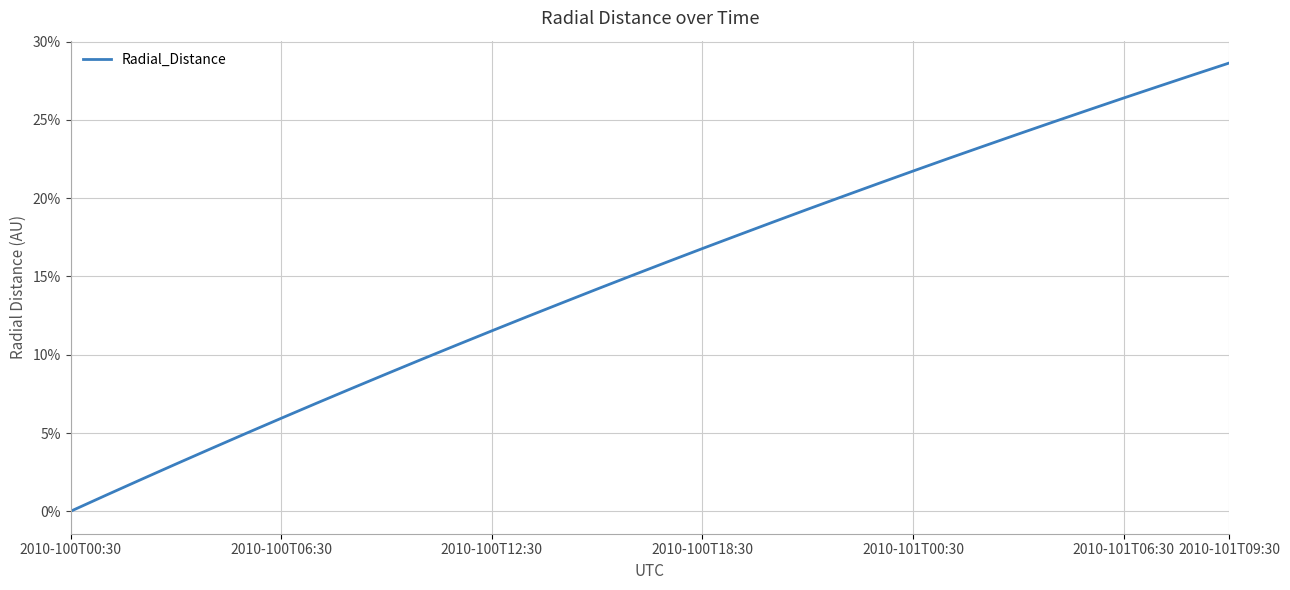

What is the difference between the maximum and minimum values?

28.6